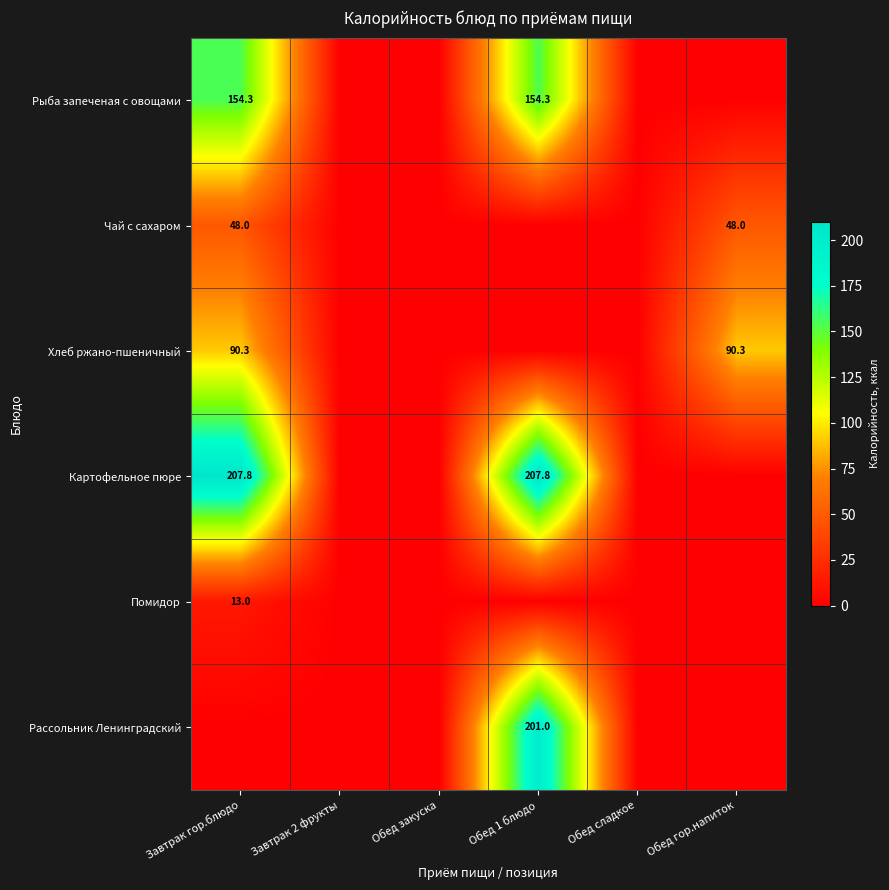

The value of Картофельное пюре at Обед 1 блюдо is 207.8. True or false?

True